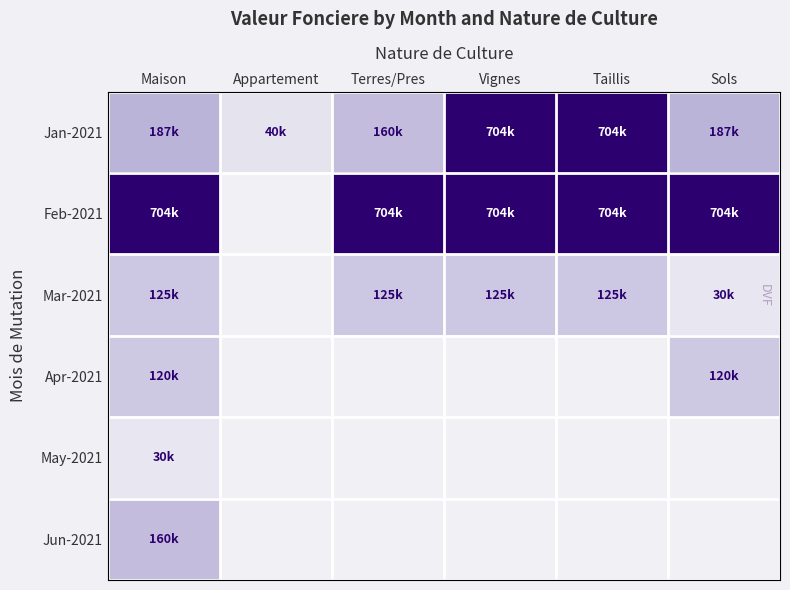

At which category is the sum across all series the highest?

Maison